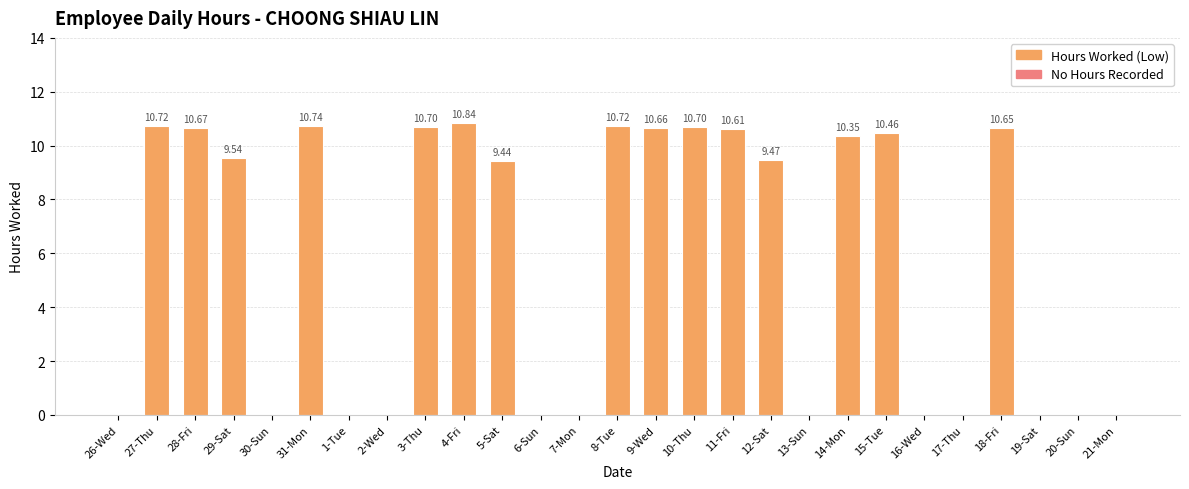

At which category does the chart reach its peak across all series?

4-Fri